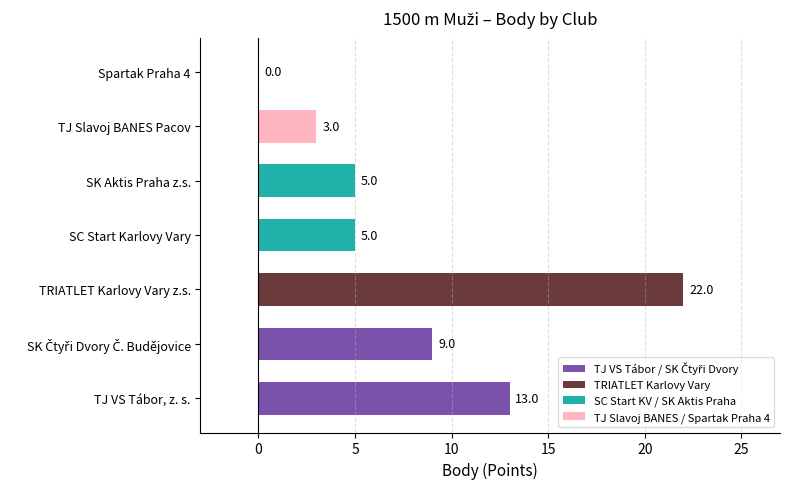

What is the sum of all values?

57